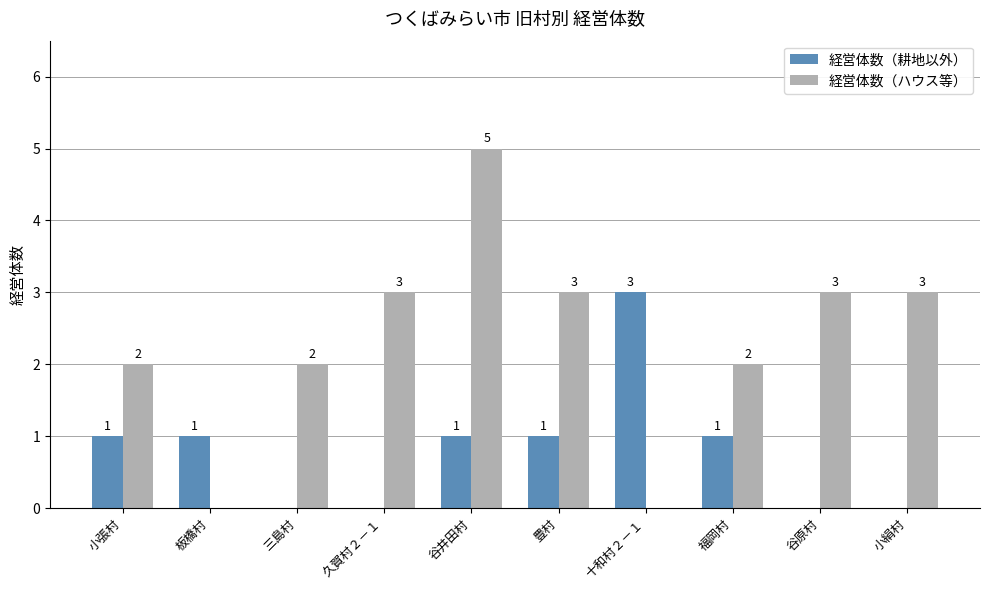

Which series changed the most between 小張村 and 板橋村?

経営体数（ハウス等）